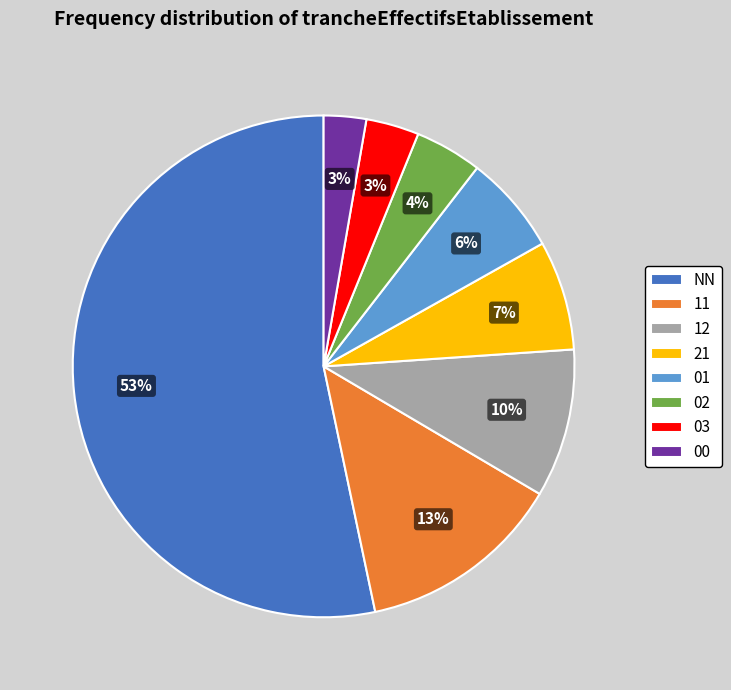

Which has a higher value, 00 or NN?

NN